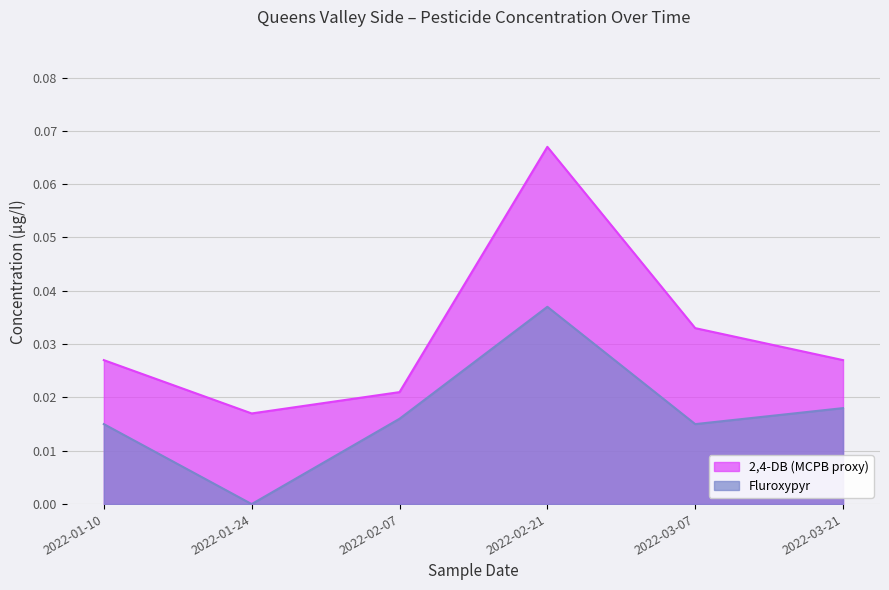

How many values in the Fluroxypyr series exceed 0?

5